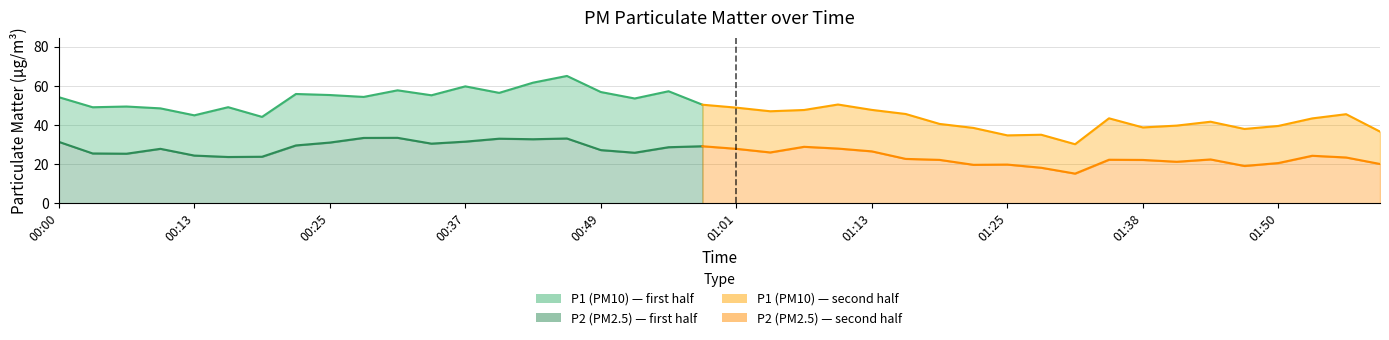

What is the difference between the maximum and minimum values in the P1 series?

34.9